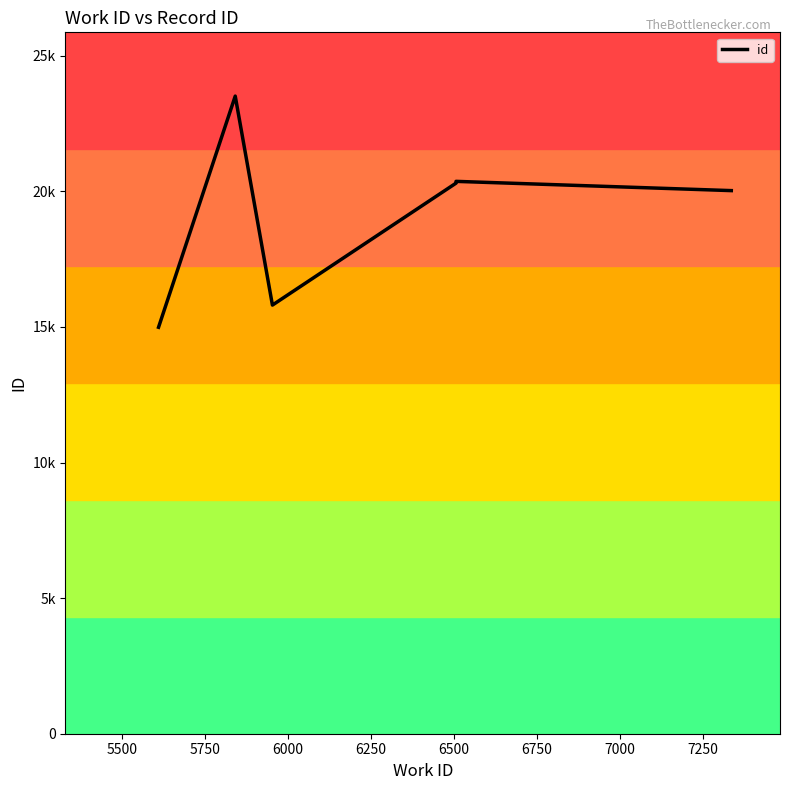

The value at 6500 is 30340. True or false?

False